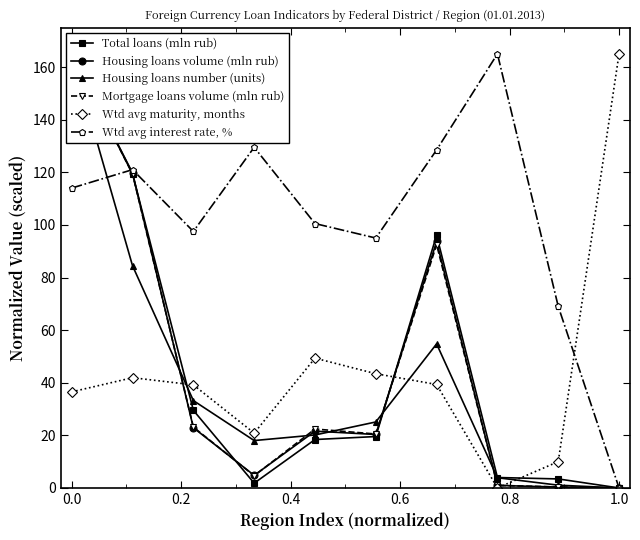

True or false: Housing loans volume (mln rub) and Wtd avg maturity, months cross at least once.

True